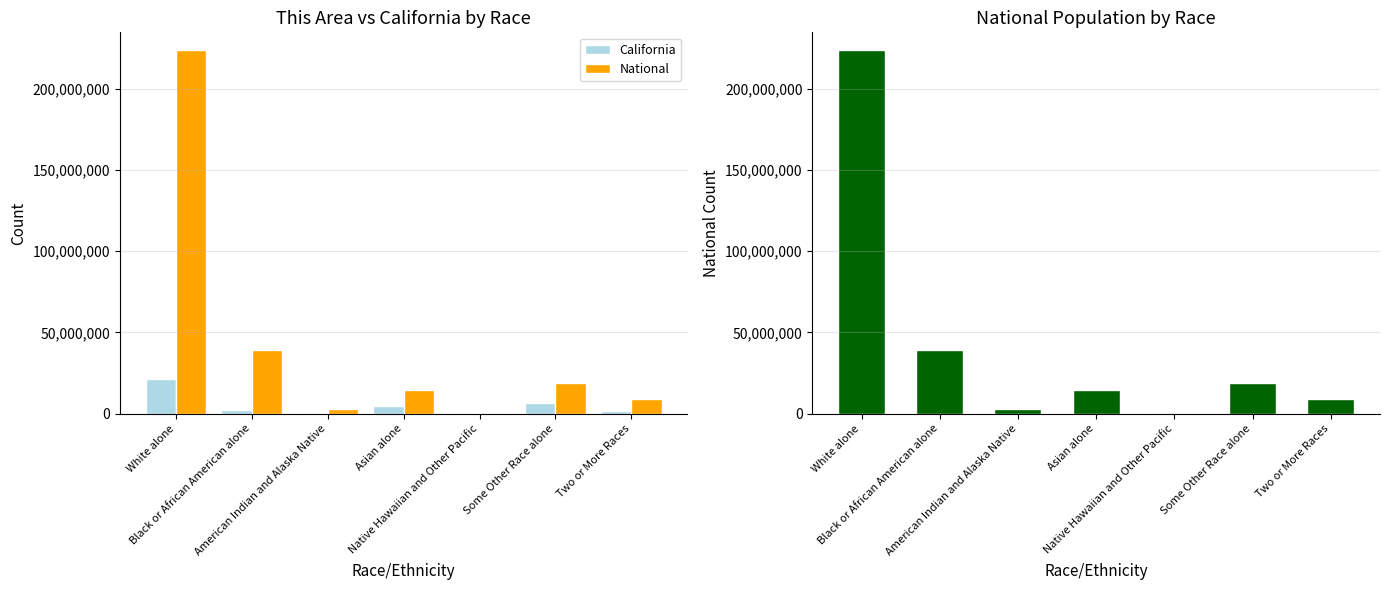

Reading right to left, extract all data points from this chart.

California: Two or More Races=1815384	Some Other Race alone=6317372	Native Hawaiian and Other Pacific=144386	Asian alone=4861007	American Indian and Alaska Native=362801	Black or African American alone=2299072	White alone=21453934
National: Two or More Races=9009073	Some Other Race alone=19107368	Native Hawaiian and Other Pacific=540013	Asian alone=14674252	American Indian and Alaska Native=2932248	Black or African American alone=38929319	White alone=223553265